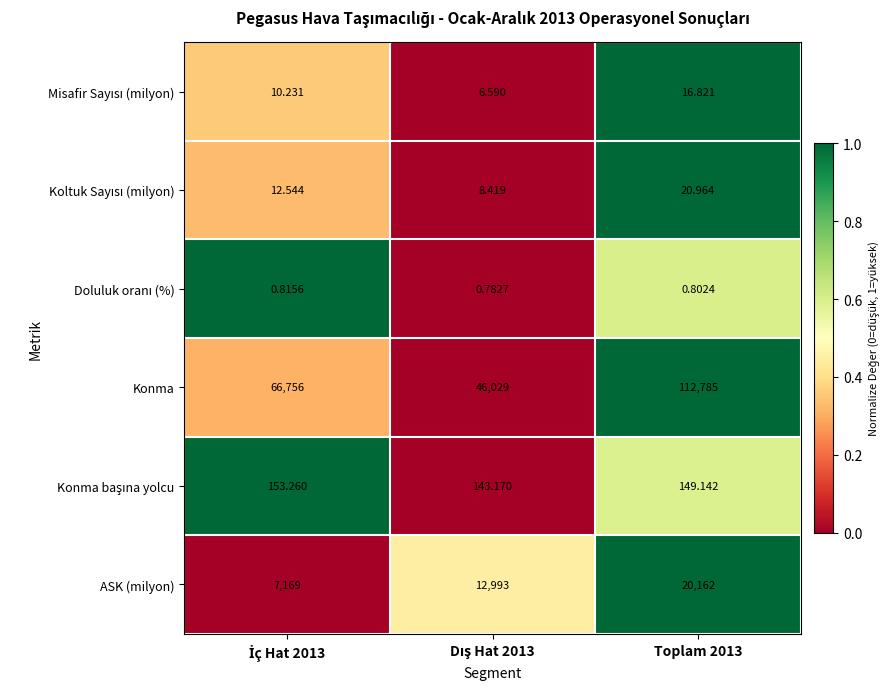

At how many categories does at least one series exceed 0?

3